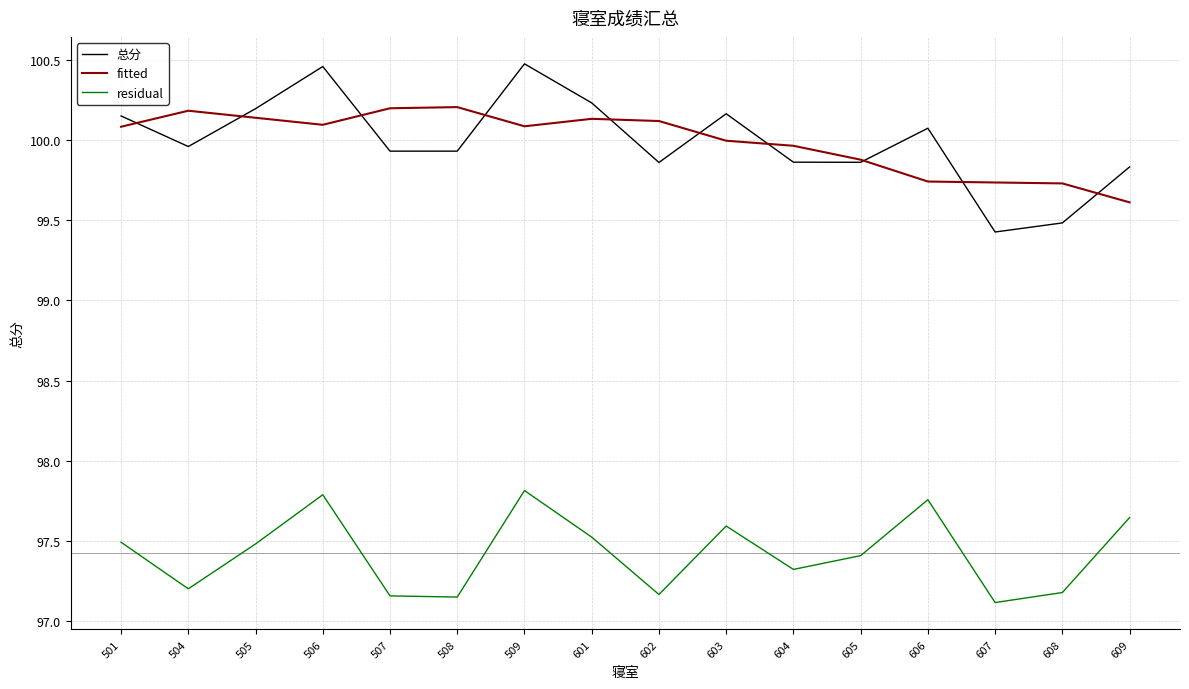

What is the minimum value for fitted?

99.6